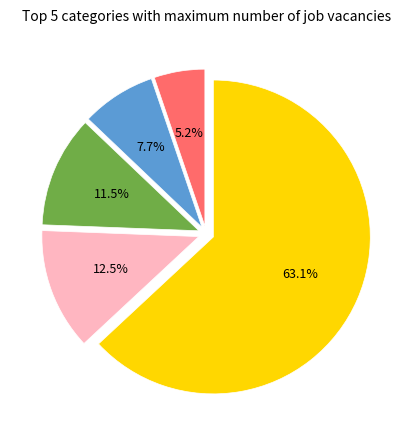

Is there any slice that represents more than half of the pie?

Yes